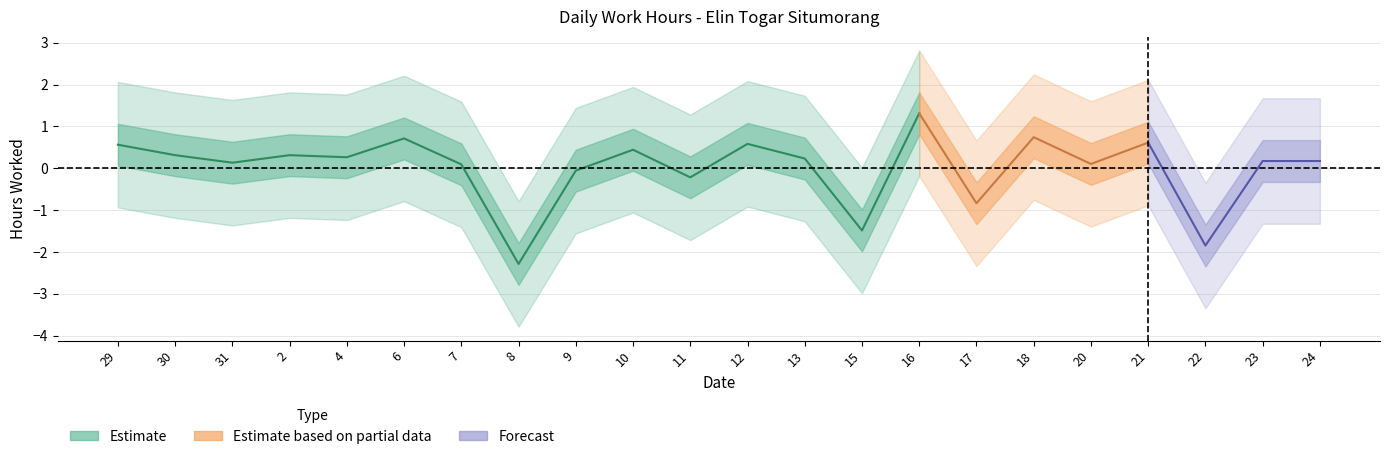

Which label corresponds to the smallest value in the chart?

8